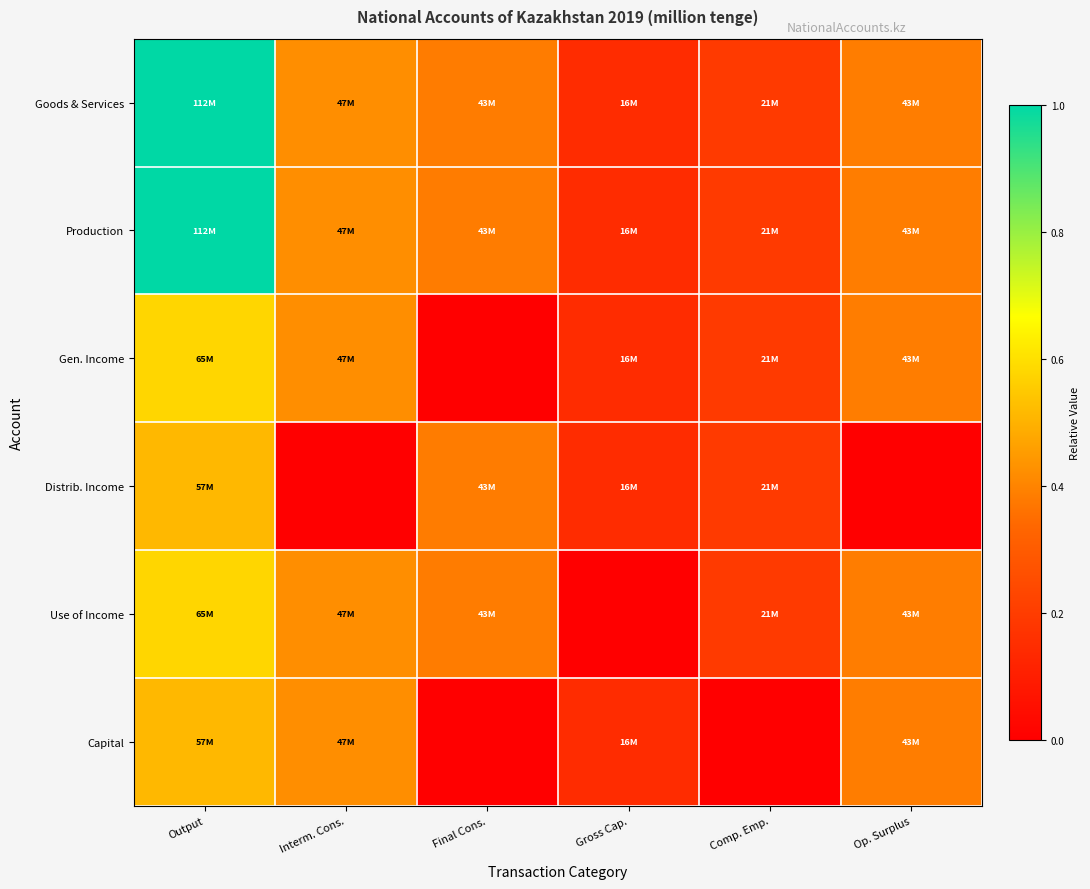

Which has a higher value, Interm. Cons. or Gross Cap.?

Interm. Cons.